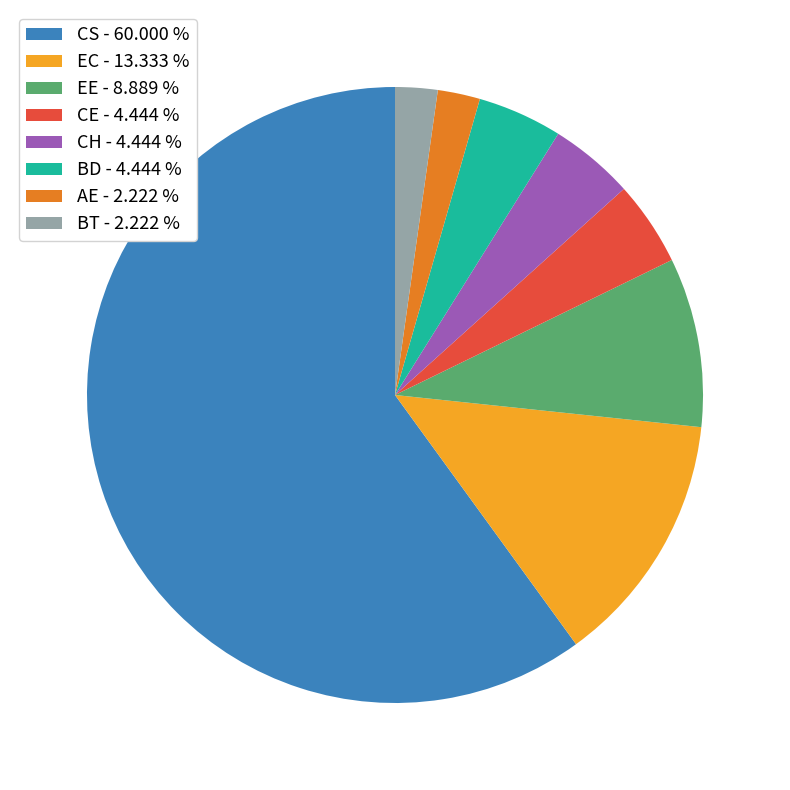

Which category has the biggest portion of the pie?

CS - 60.000 %